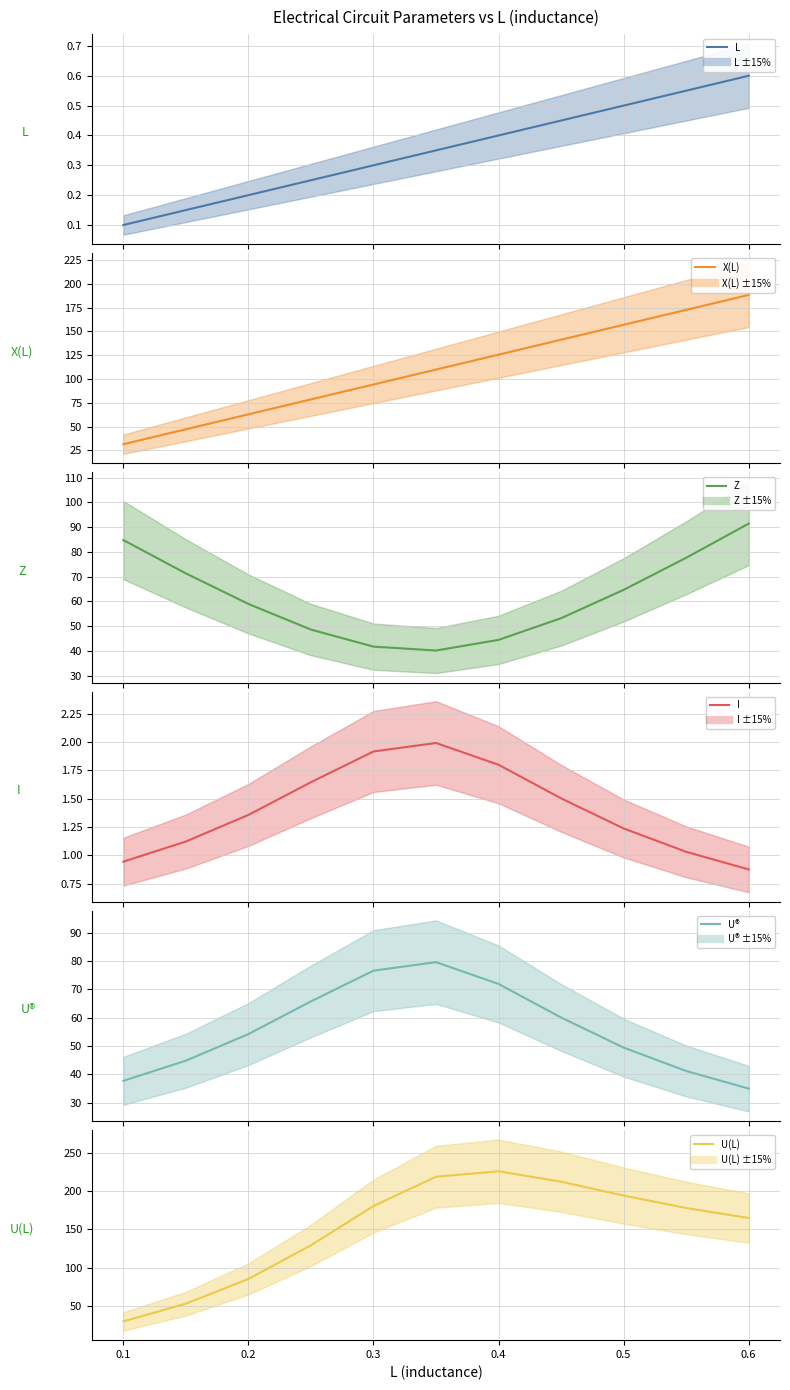

Between 0.5 and 8, which is larger?

8